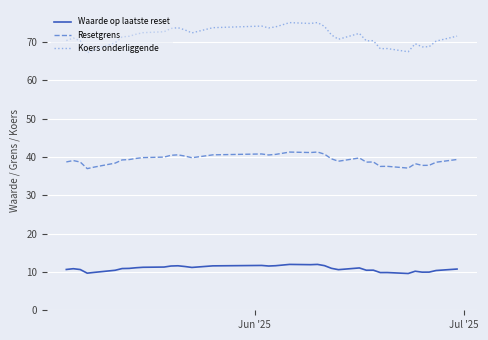

Which series has the largest total across all categories?

Koers onderliggende